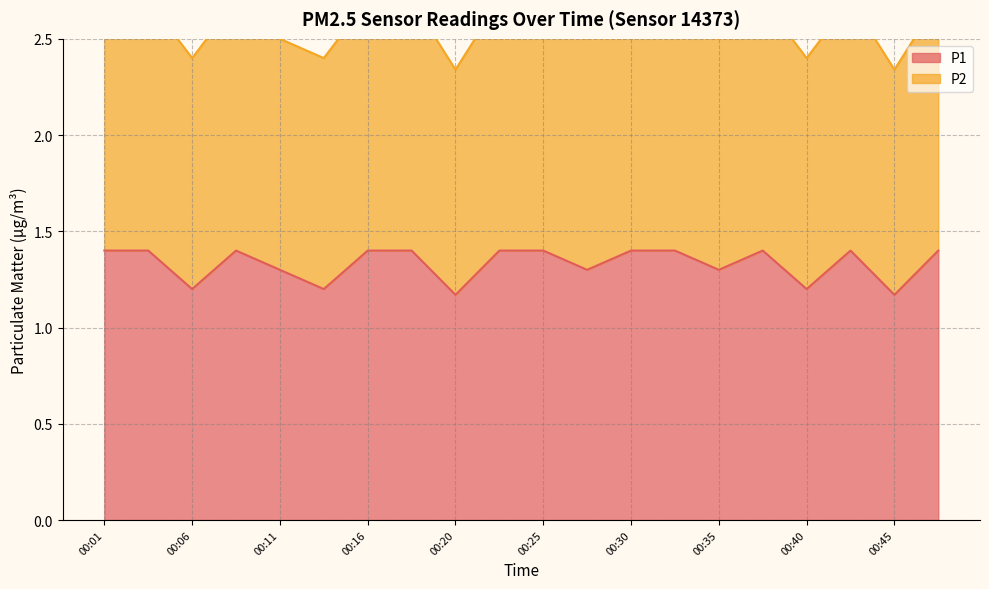

At which label is the value closest to 1?

00:20